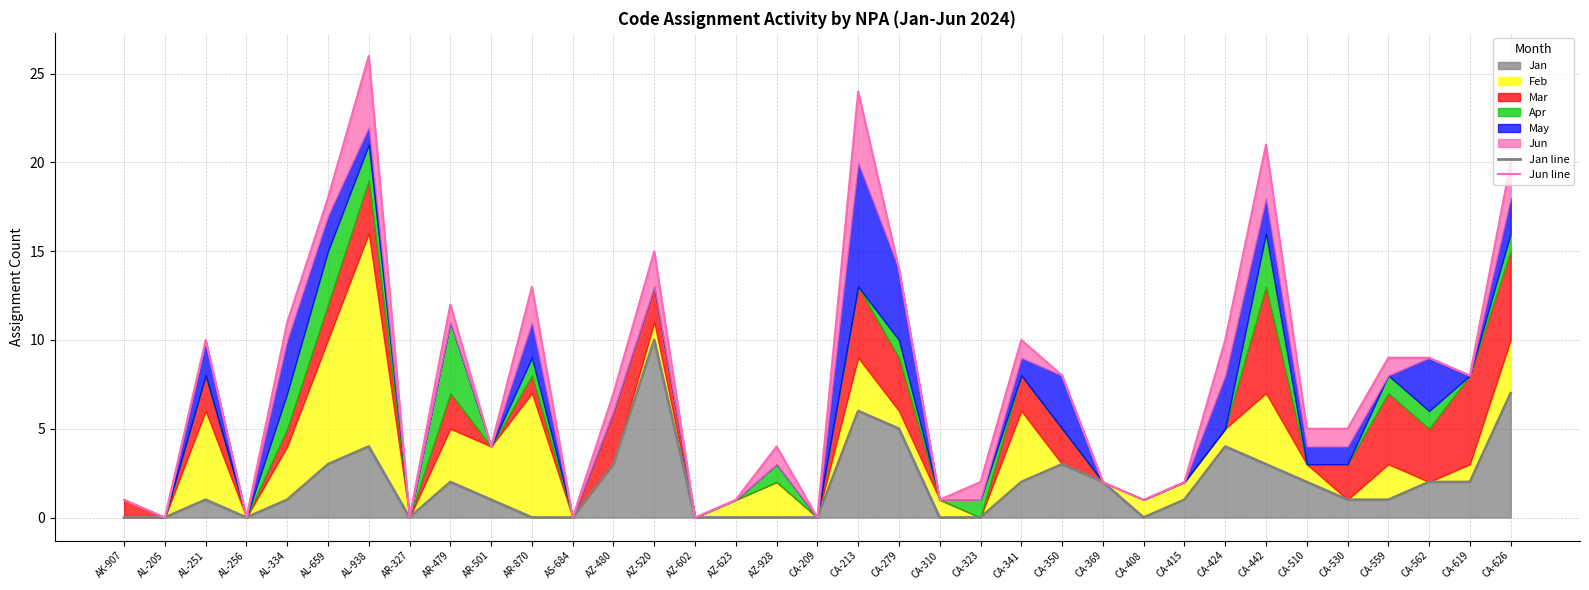

True or false: Jan has a value of 0 at AK-907.

True